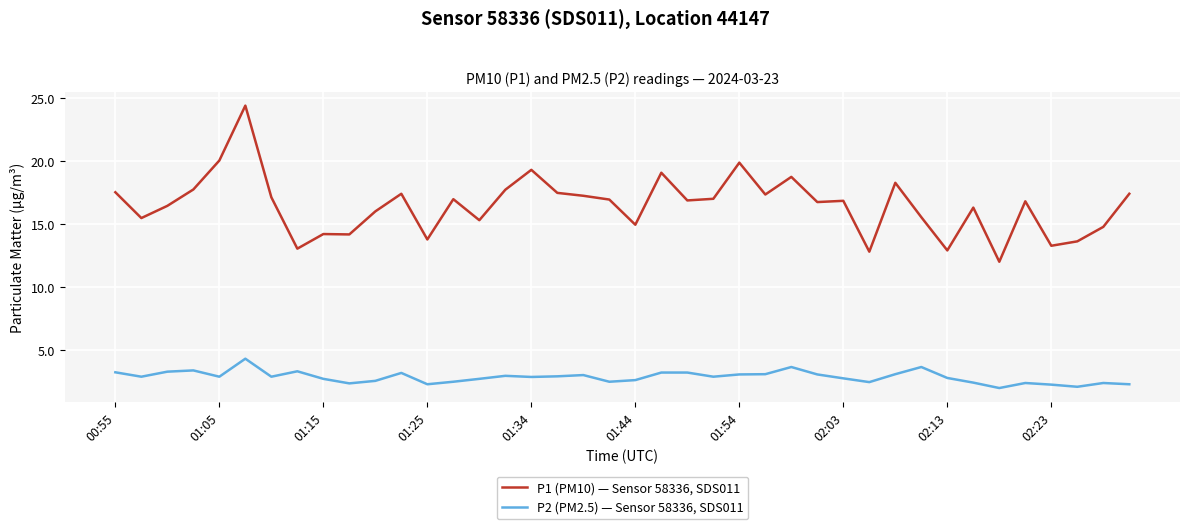

What is the difference between the maximum and minimum values in the P2 (PM2.5) — Sensor 58336, SDS011 series?

2.3